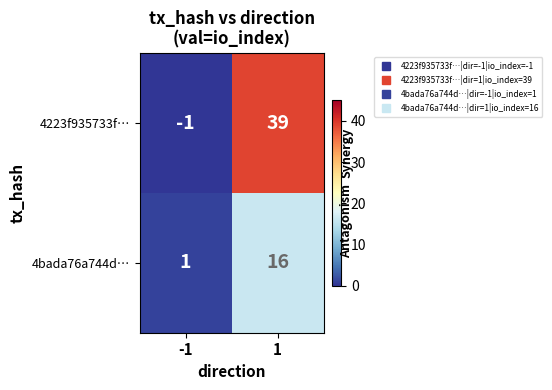

Which category has the highest value across all series?

1